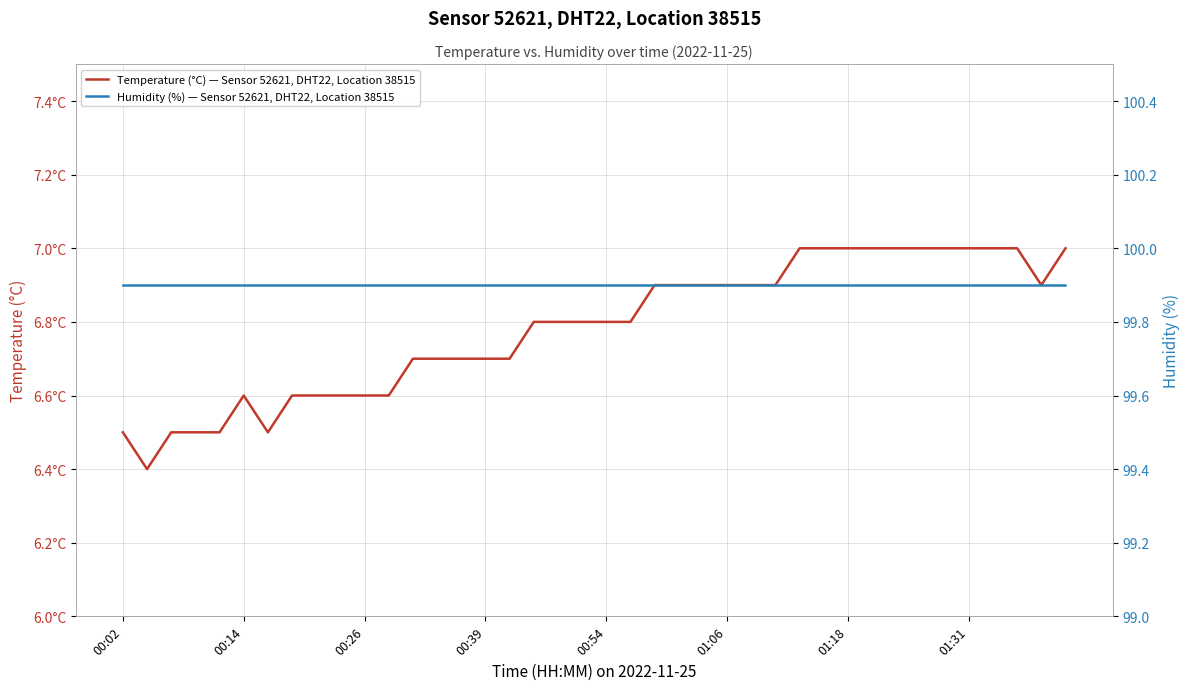

True or false: Humidity (%) — Sensor 52621, DHT22, Location 38515 has a value of 99.9 at 12.

True